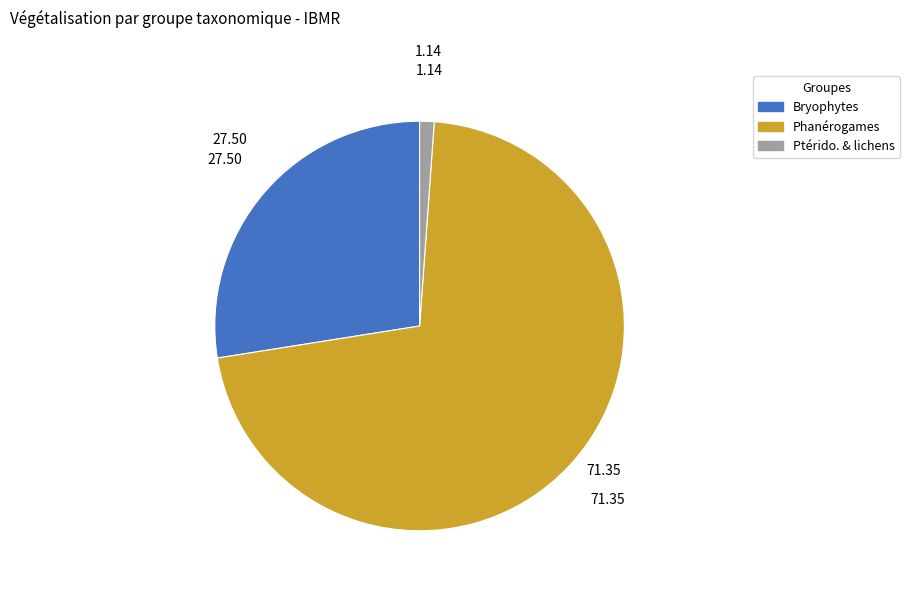

True or false: Ptérido. & lichens accounts for 12% of the total.

False